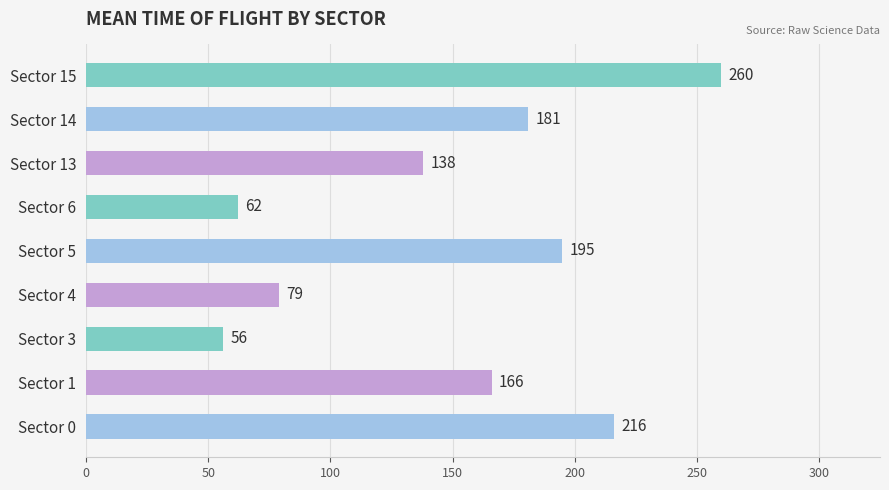

What is the average value?

150